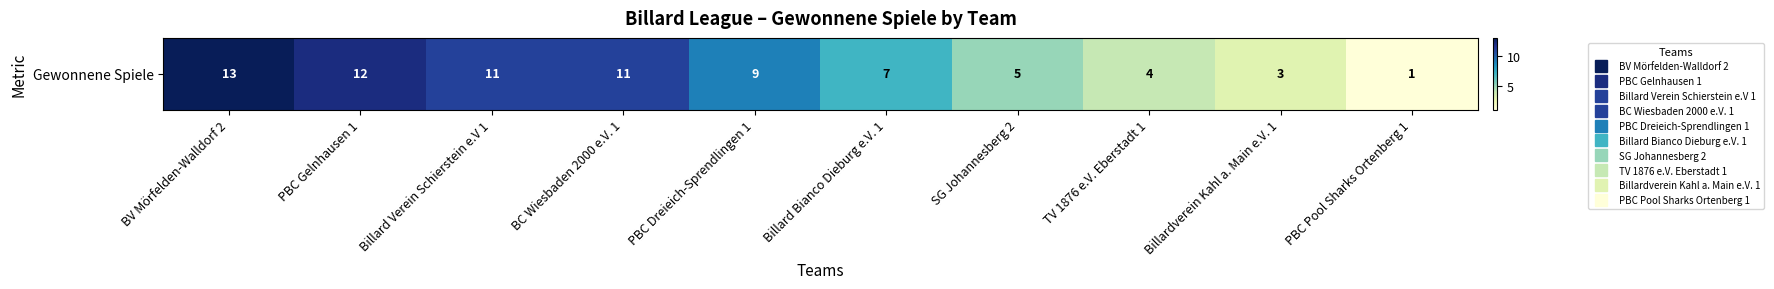

True or false: the data shows 11 at Billard Verein Schierstein e.V 1.

True